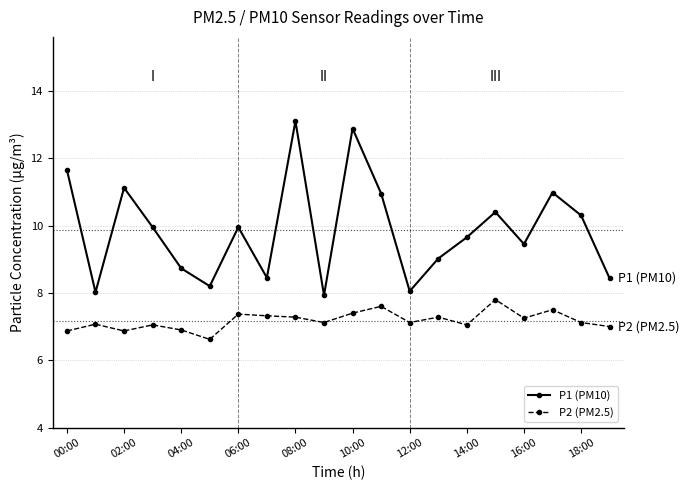

What is the value of the P1 (PM10) point at the 18th from the left?

11.0